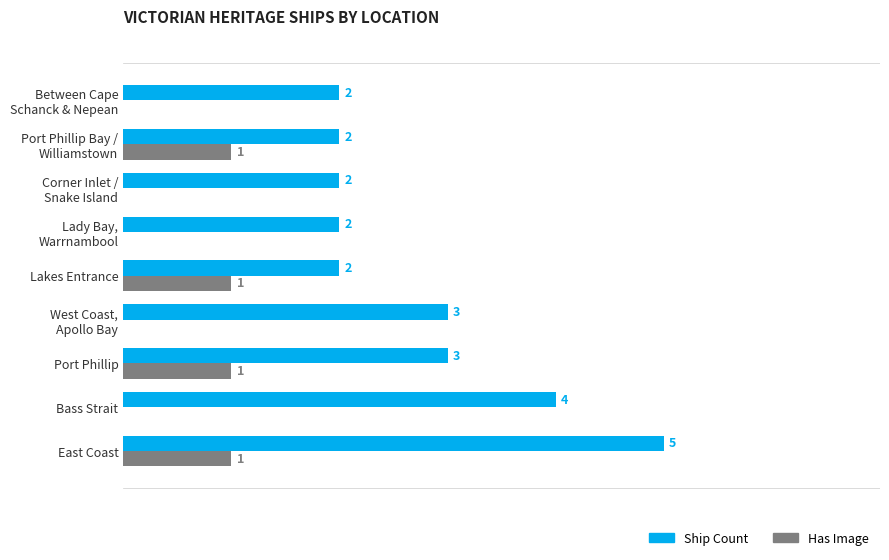

Is the value of Has Image at East Coast greater than the value of Ship Count at Port Phillip?

No